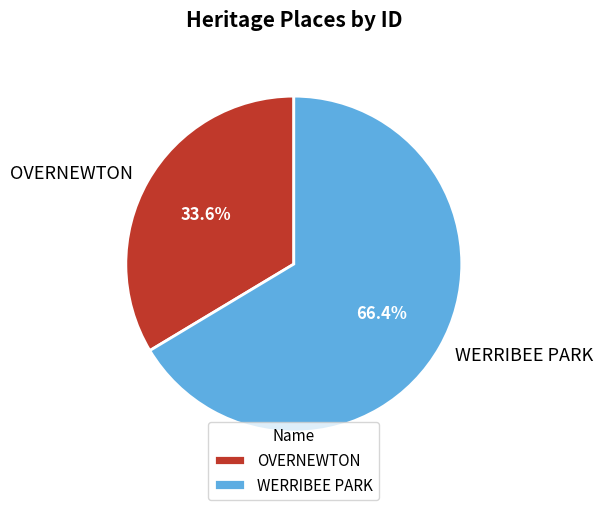

Combined, do OVERNEWTON and WERRIBEE PARK account for over 50%?

Yes